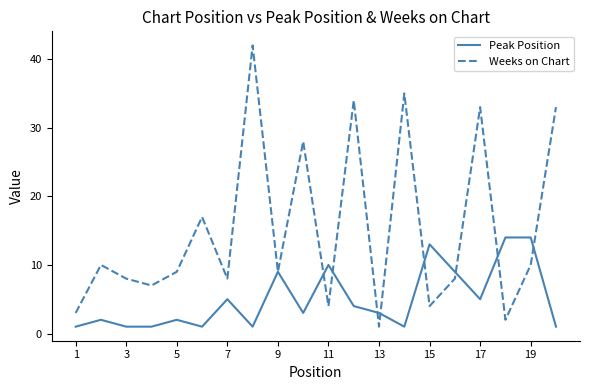

List the series in order of their peak value, highest first.

Weeks on Chart, Peak Position